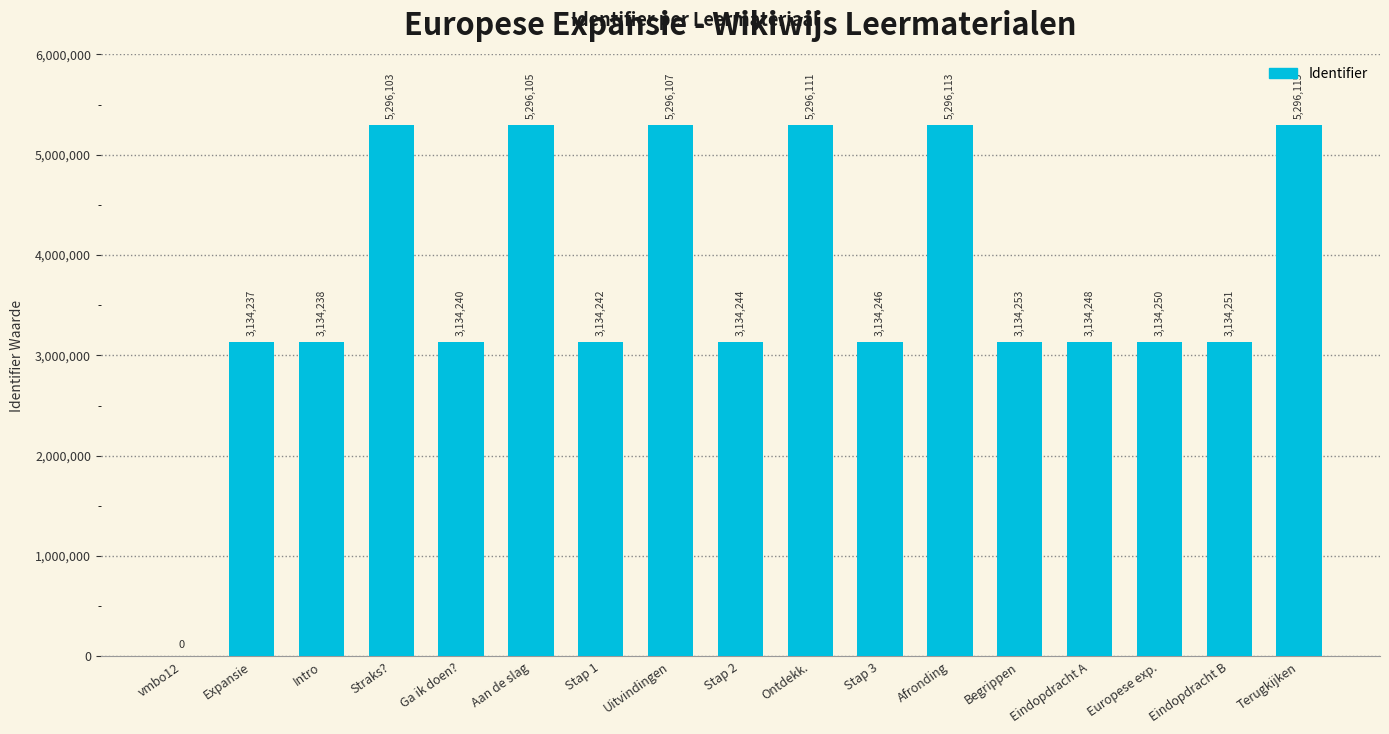

How many data points does each series have?

17